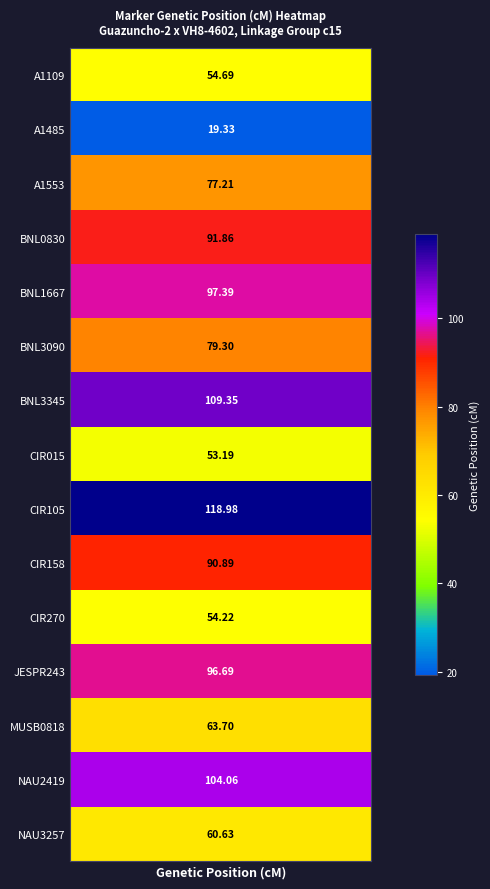

Reading right to left, list all the values displayed in this chart.

A1109: 54.7	54.7
A1485: 19.3	19.3
A1553: 77.2	77.2
BNL0830: 91.9	91.9
BNL1667: 97.4	97.4
BNL3090: 79.3	79.3
BNL3345: 109.3	109.3
CIR015: 53.2	53.2
CIR105: 119.0	119.0
CIR158: 90.9	90.9
CIR270: 54.2	54.2
JESPR243: 96.7	96.7
MUSB0818: 63.7	63.7
NAU2419: 104.1	104.1
NAU3257: 60.6	60.6